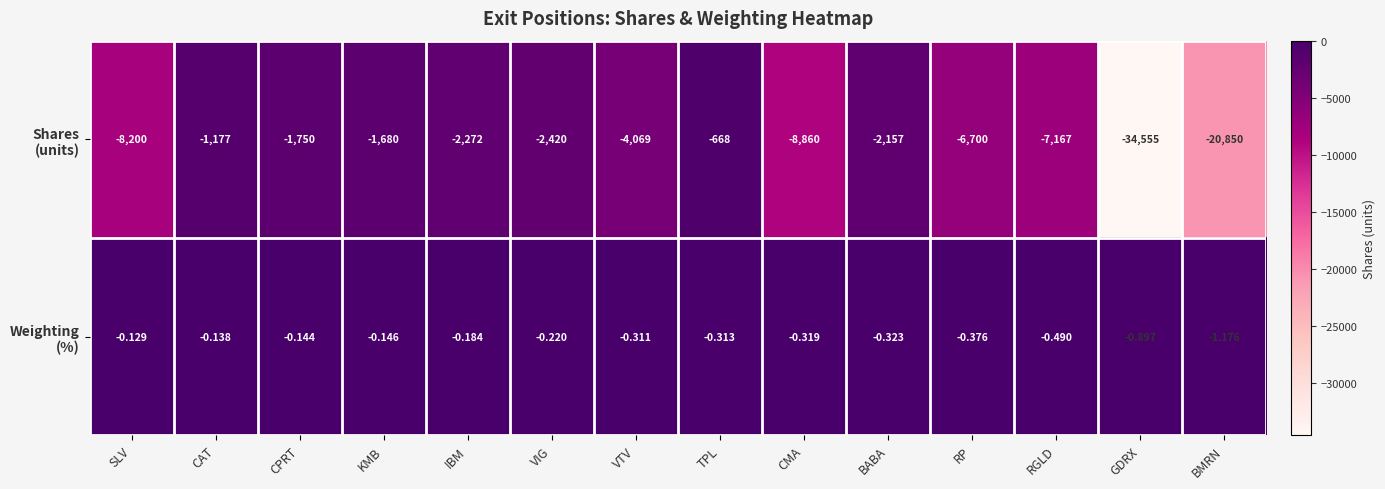

Which label corresponds to the smallest value in the chart?

GDRX